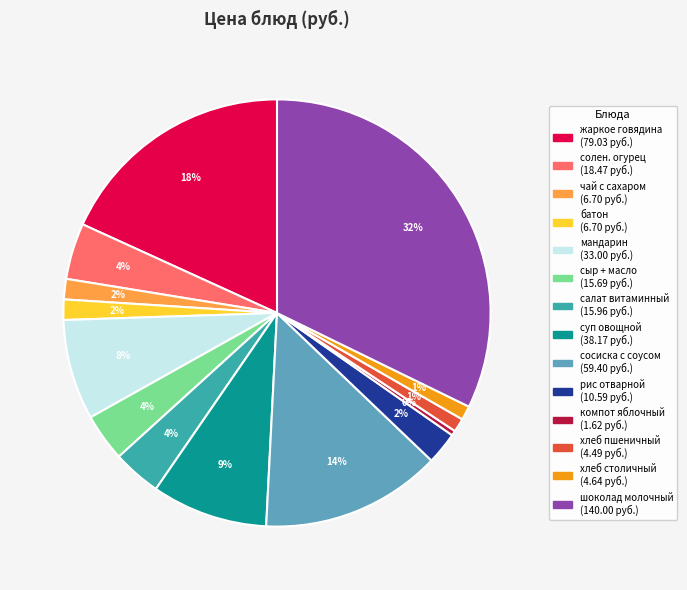

Does any single category account for the majority?

No